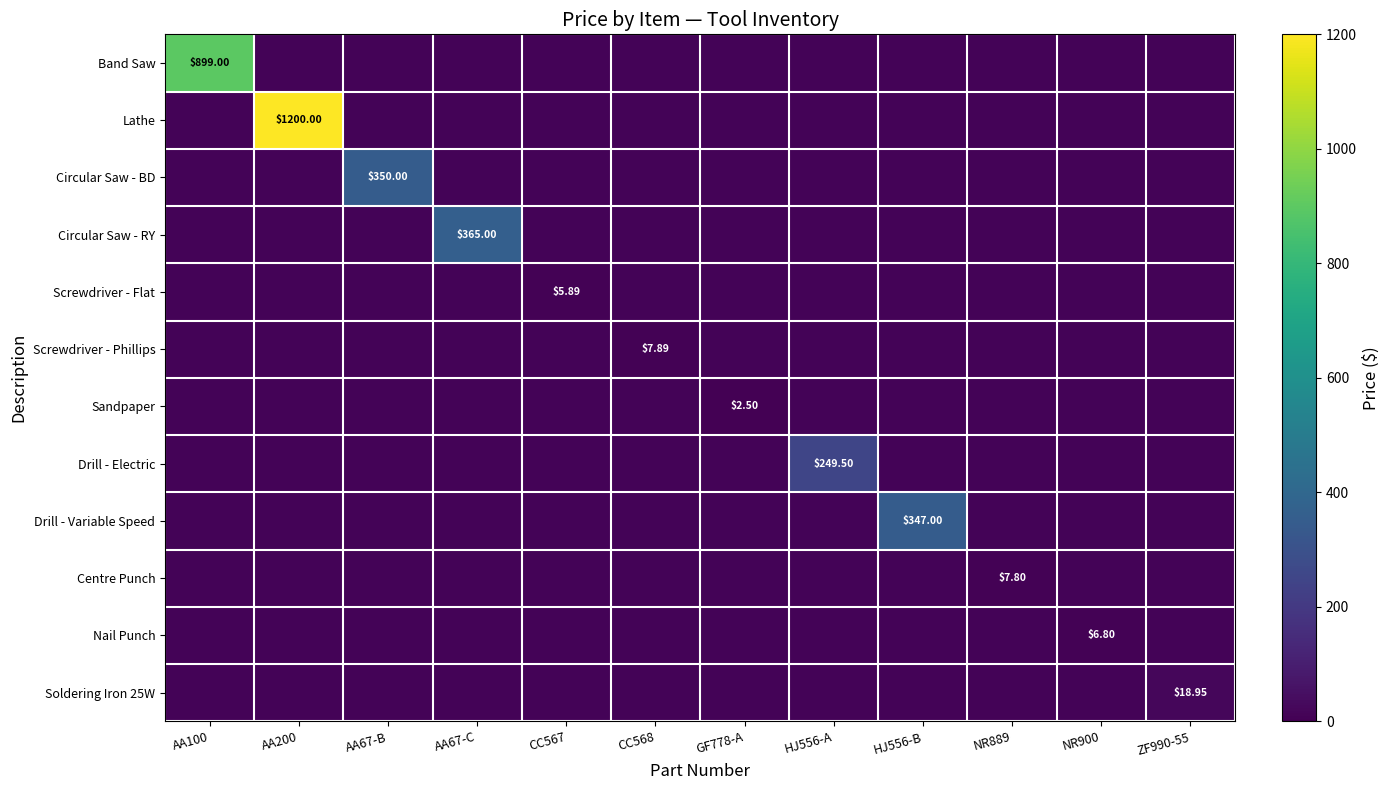

What is the smallest value displayed?

2.5